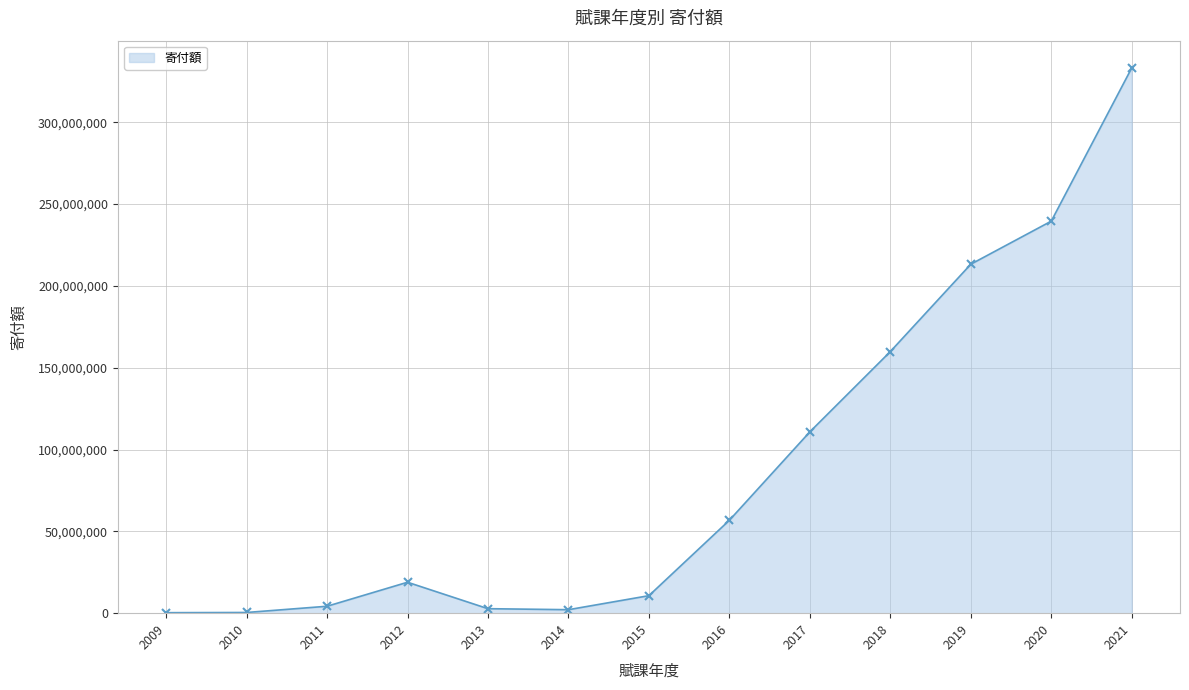

How many distinct data groups are displayed?

1